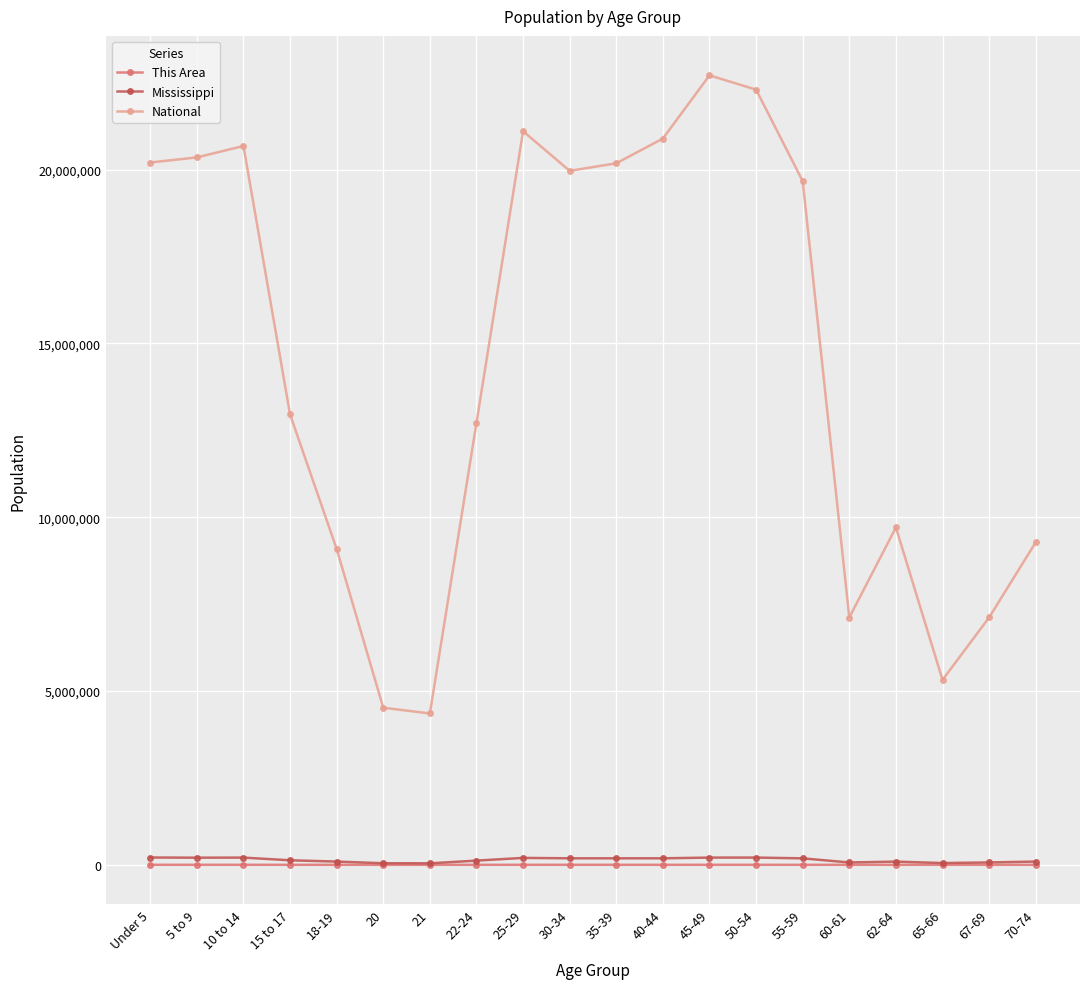

What value does the National series have at 10 to 14, to the nearest 10?

20677190